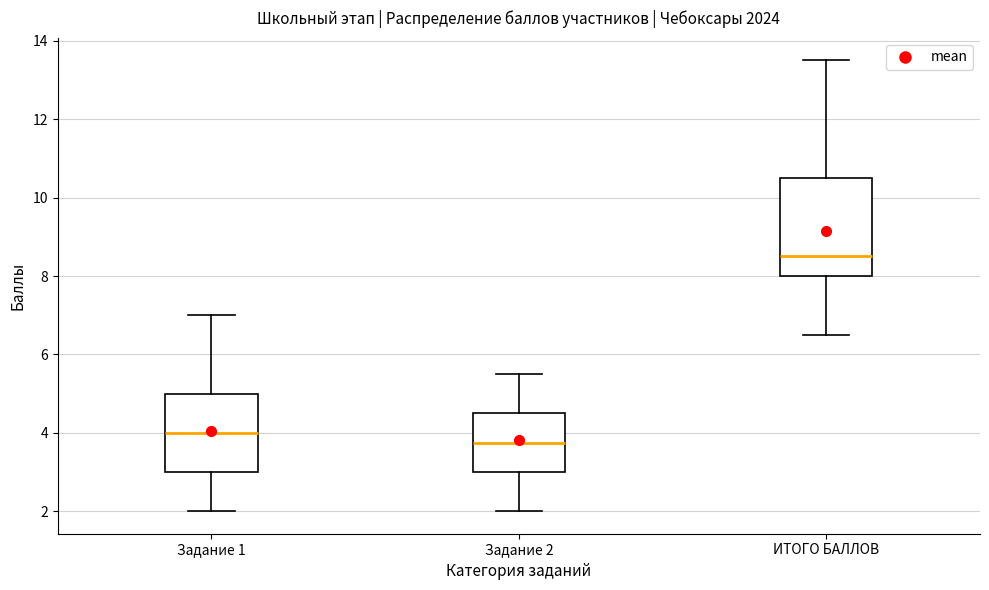

Reading left to right, transcribe this box plot: for each box, give where its median line is, the range the box spans, and where its two whiskers end, as read against the y-axis. The values are not printed on the chart, so give them approximately, as read against the axis.

Задание 1: median 4.0, box 3.0 to 5.0, whiskers 2.0 to 7.0
Задание 2: median 3.8, box 3.0 to 4.6, whiskers 2.0 to 5.6
ИТОГО БАЛЛОВ: median 8.6, box 8.0 to 10.6, whiskers 6.6 to 13.6